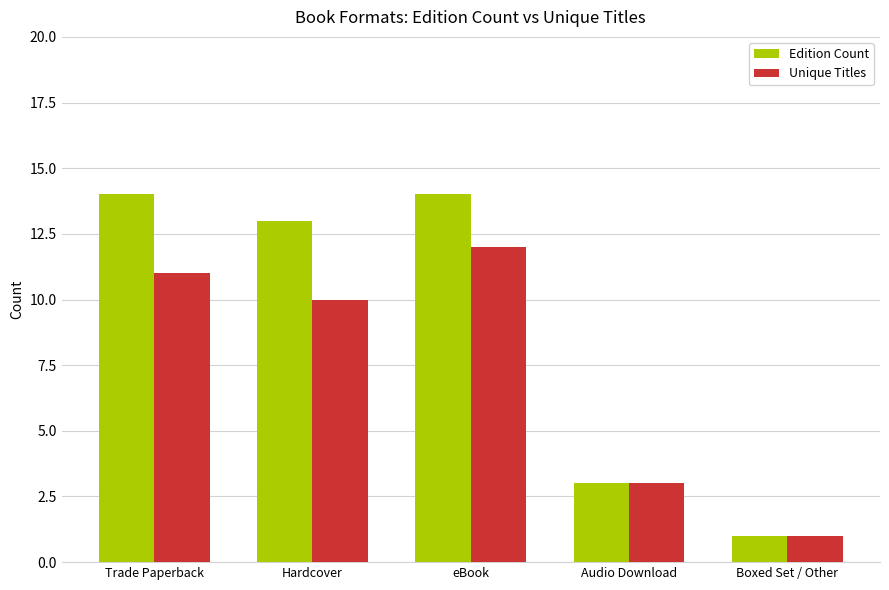

How many groups of bars are there?

5